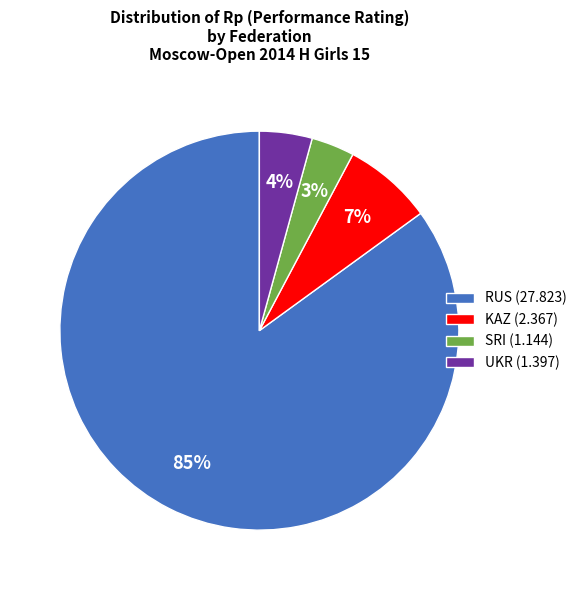

To the nearest percent, what is the difference between the SRI (1.144) and UKR (1.397) slice percentages?

1%